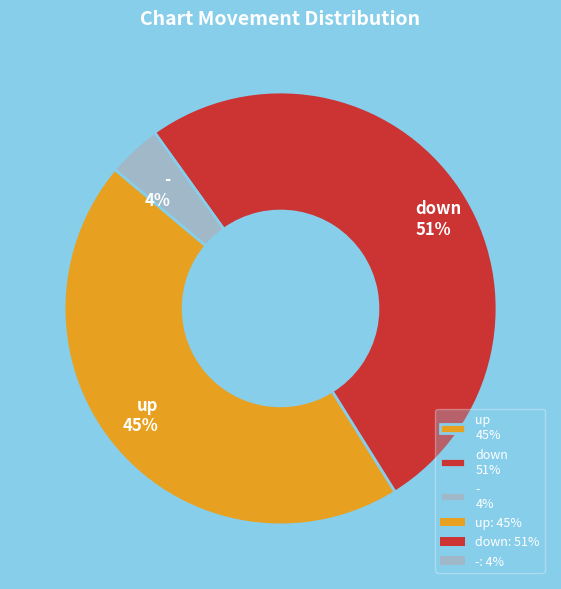

How many slices are in this pie chart?

3